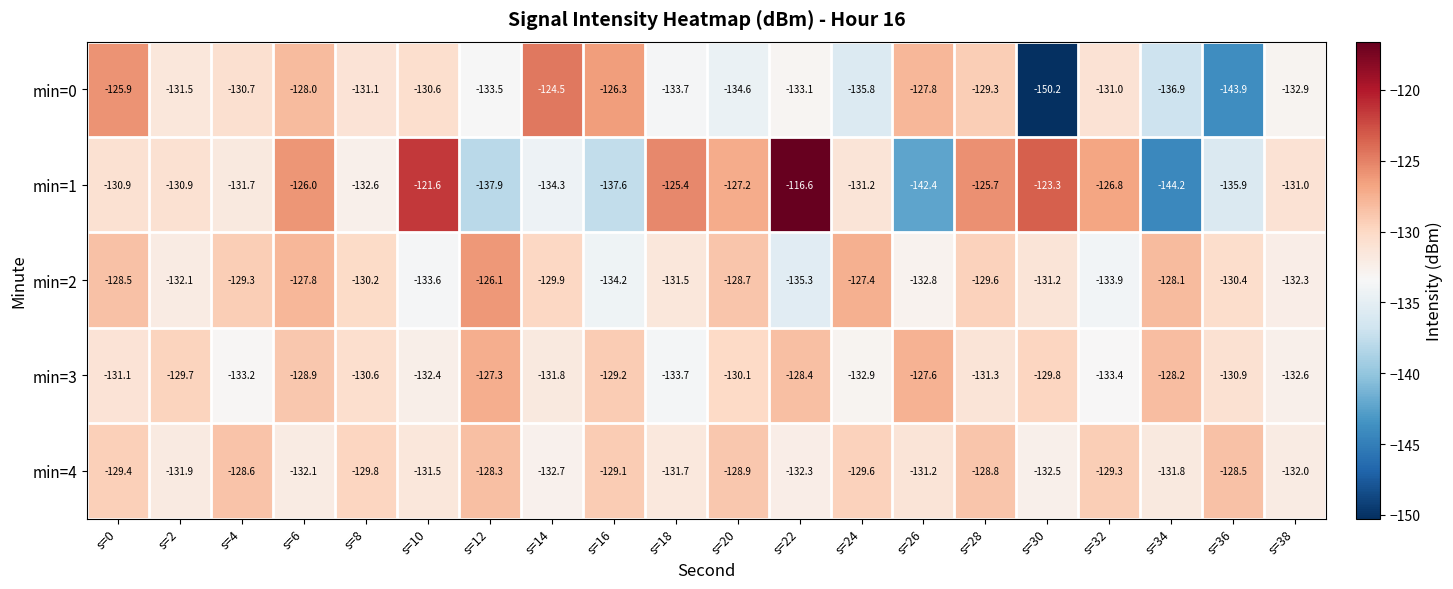

What value does the min=1 series have at s=12?

-137.9